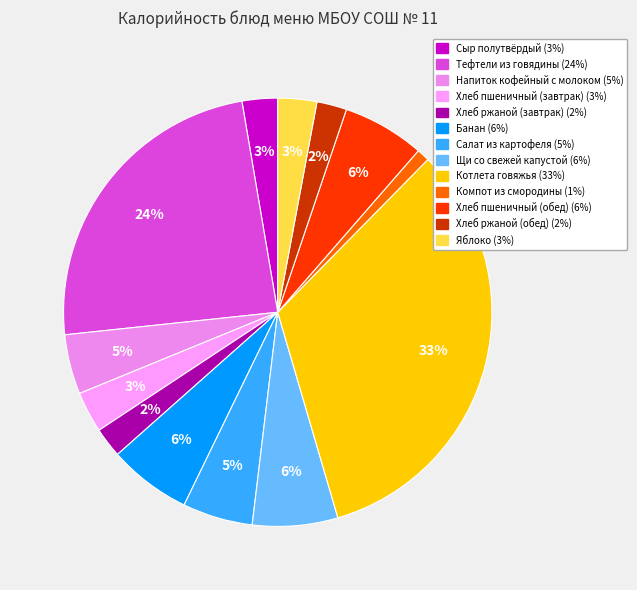

How many slices are in this pie chart?

13